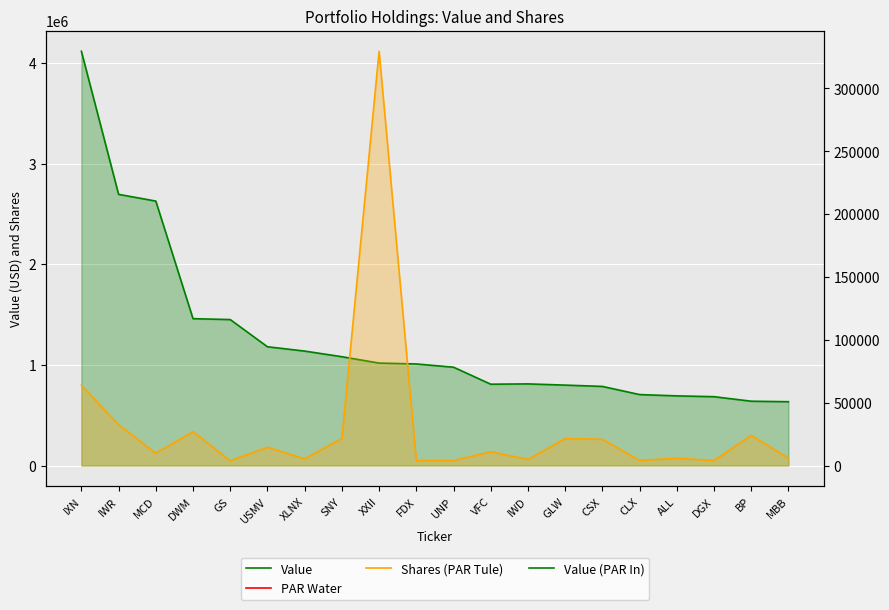

Which category has the lowest value across all series?

GS